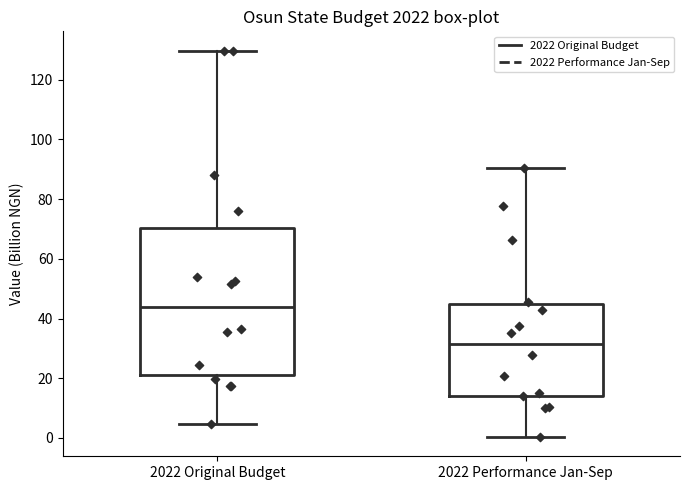

Reading left to right, read every box against the y-axis: the position of its median line, the range the box covers, and the ends of its whiskers. The values are not printed on the chart, so give them approximately, as read against the axis.

2022 Original Budget: median 44, box 20 to 70, whiskers 4 to 130
2022 Performance Jan-Sep: median 32, box 14 to 44, whiskers 0 to 90